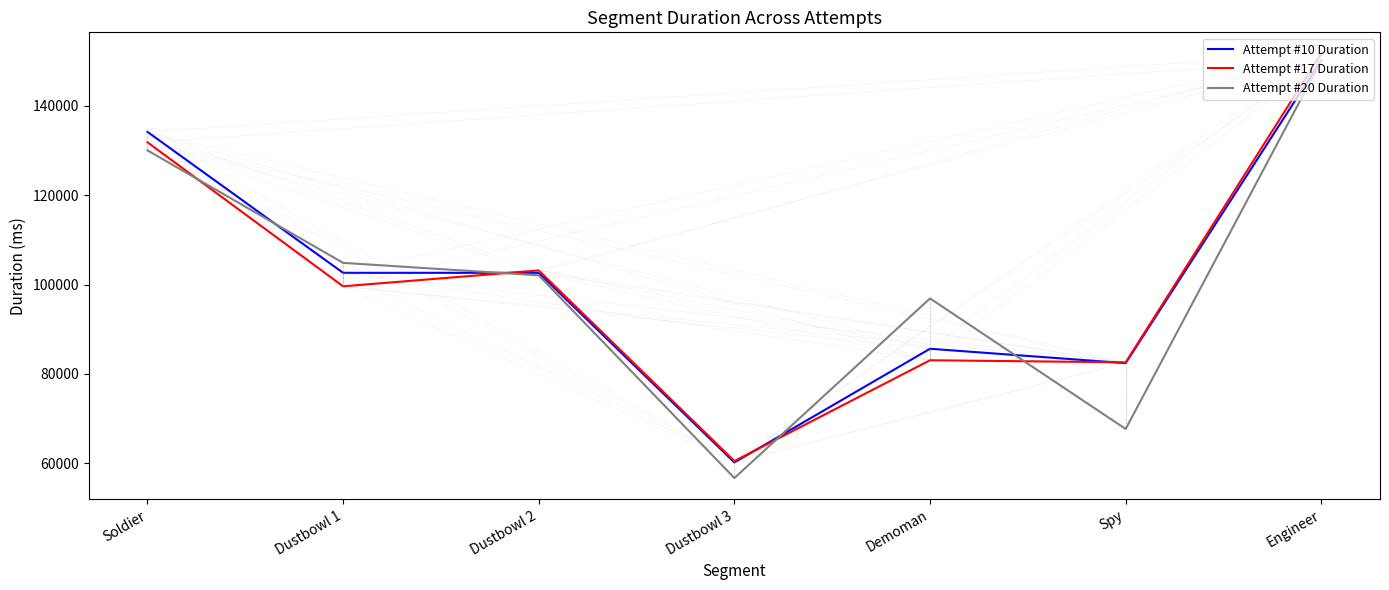

What is the difference between the highest and lowest values at Engineer?

1620